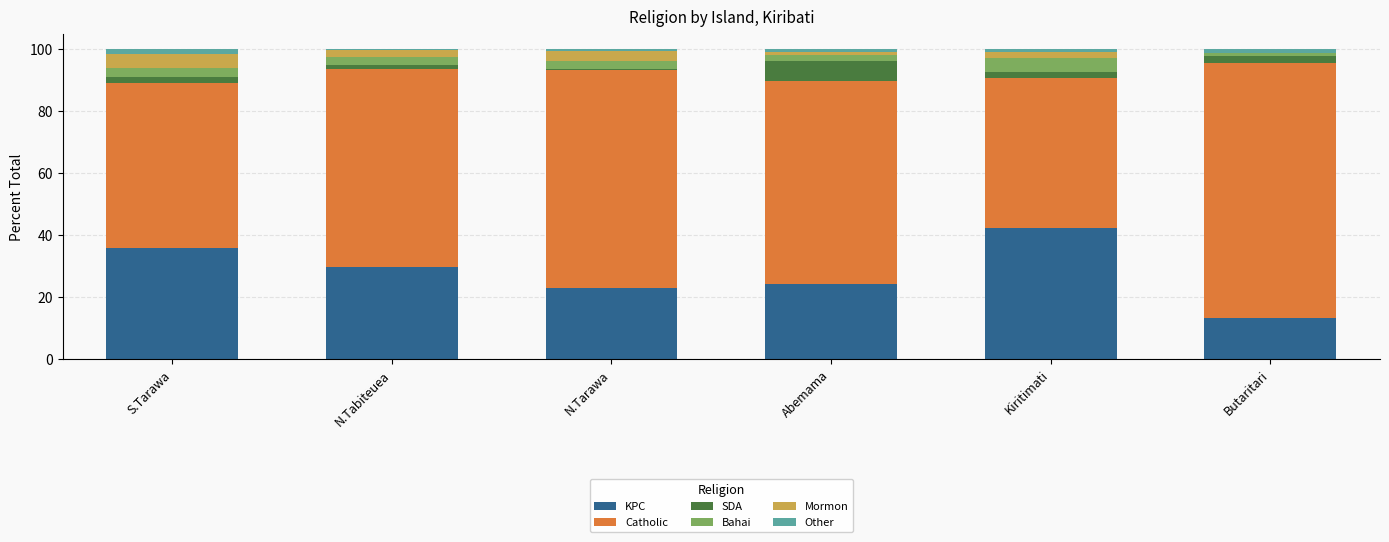

Which category has the highest value in the KPC series?

Kiritimati